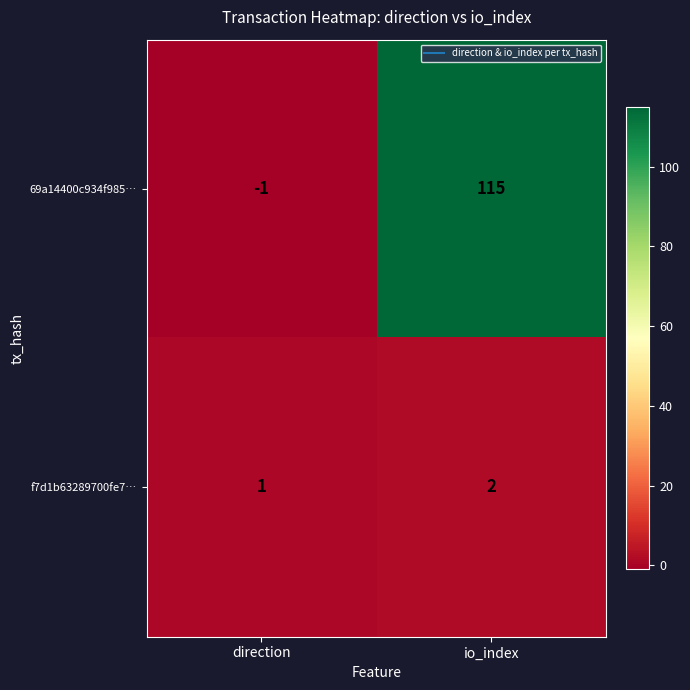

The value of 69a14400c934f985… at io_index is 115. True or false?

True